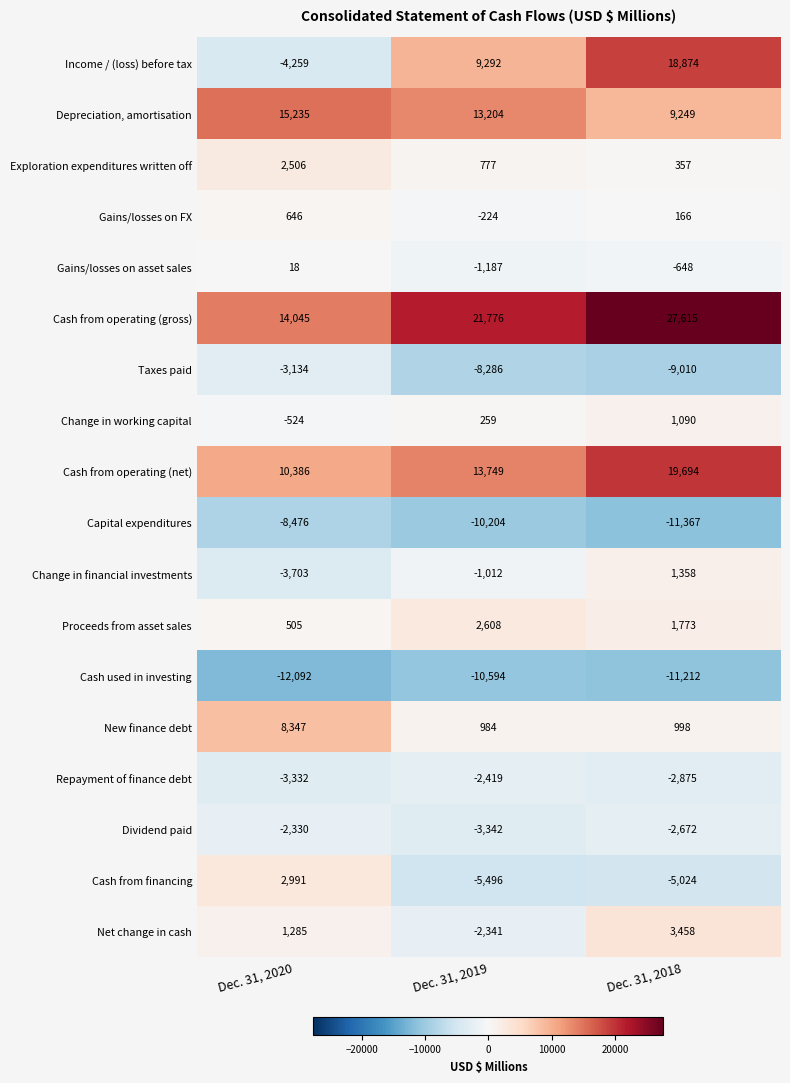

The Change in working capital series shows 259 at Dec. 31, 2019. True or false?

True